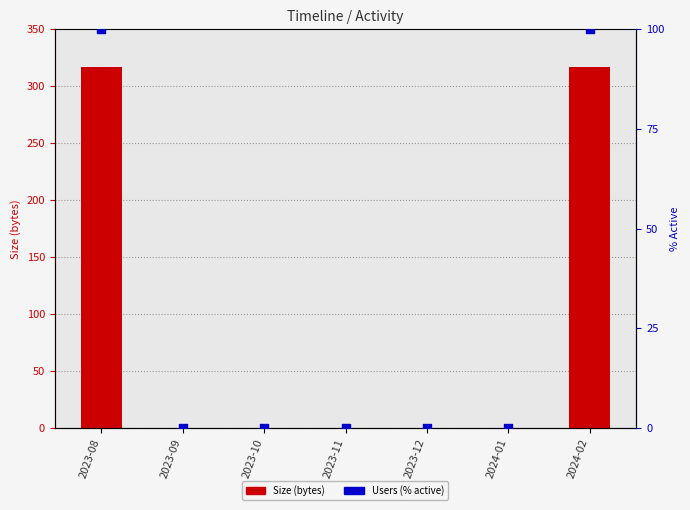

Which series contains the lowest Y value?

Size (bytes)